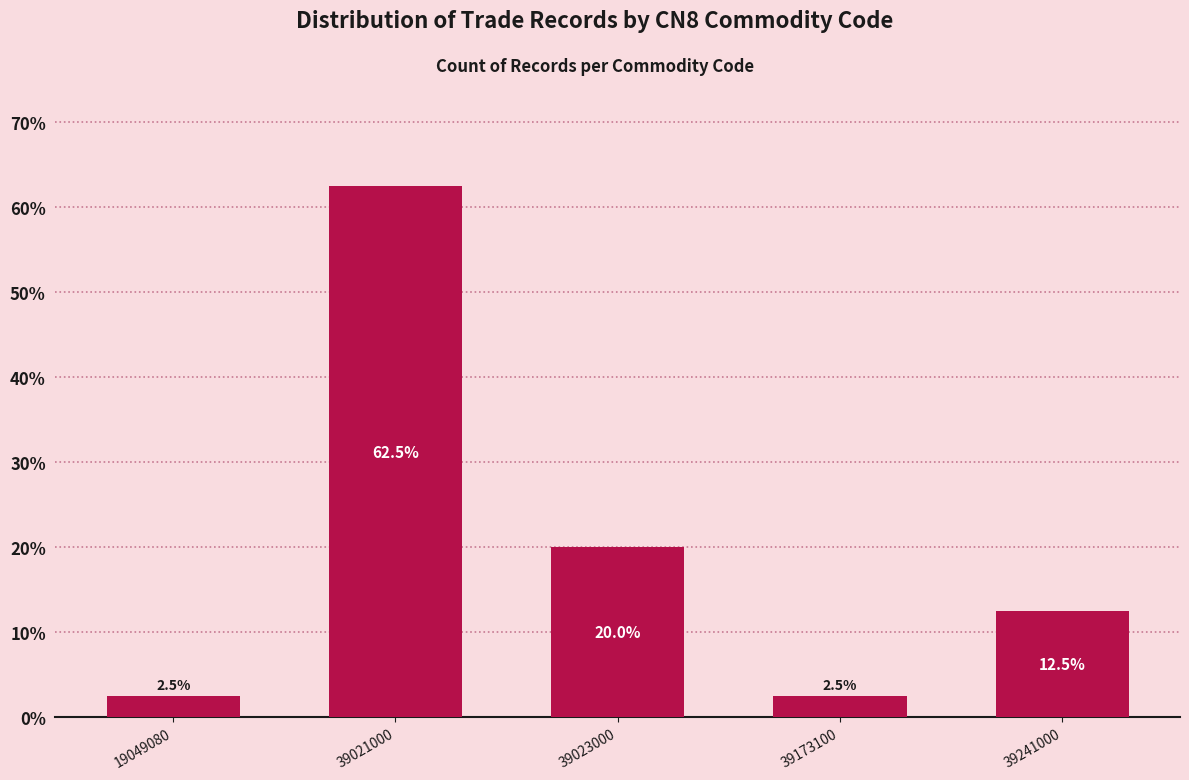

Reading left to right, what are all the values shown in this chart?

2.5	62.5	20.0	2.5	12.5